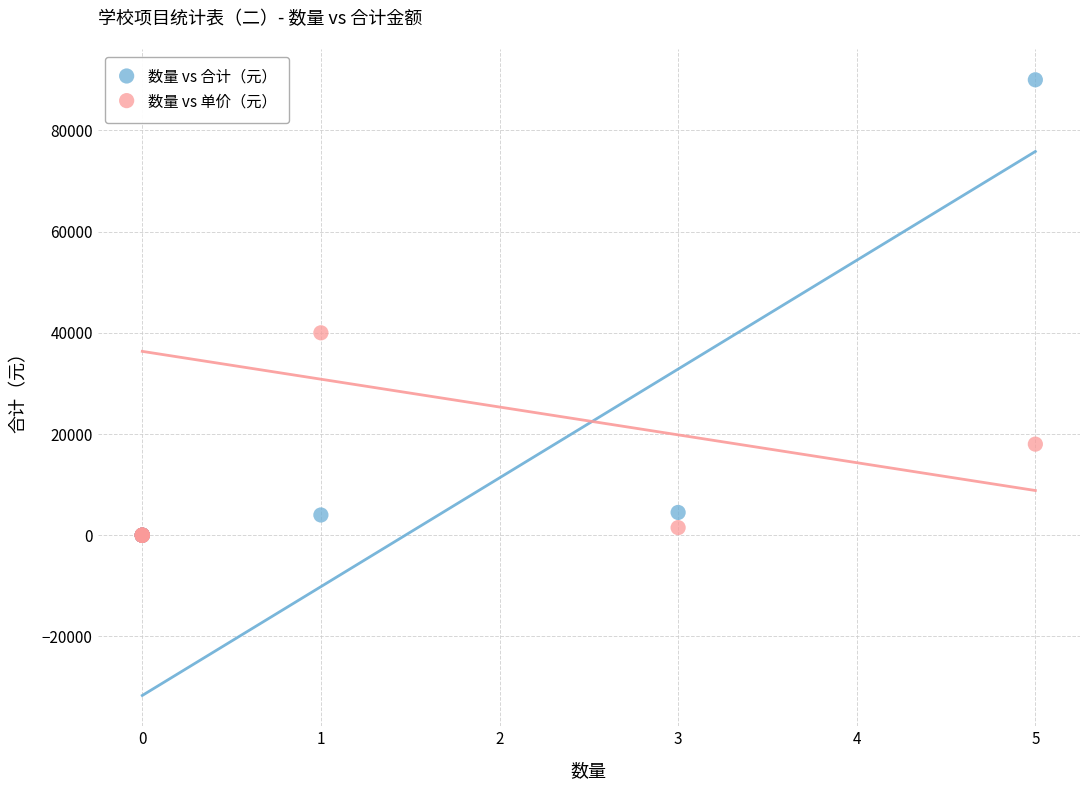

What are all the series names shown in the legend?

数量 vs 合计（元）, 数量 vs 单价（元）